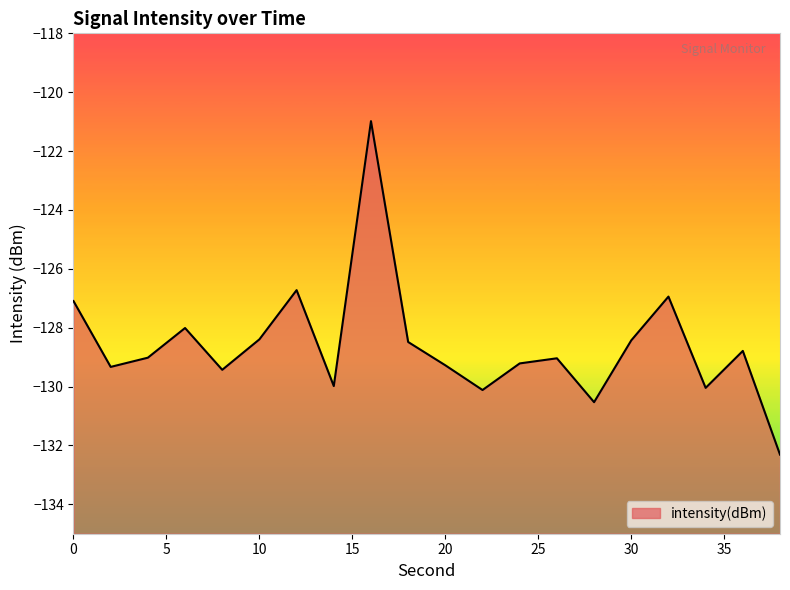

Between 8 and 26, which is larger?

26